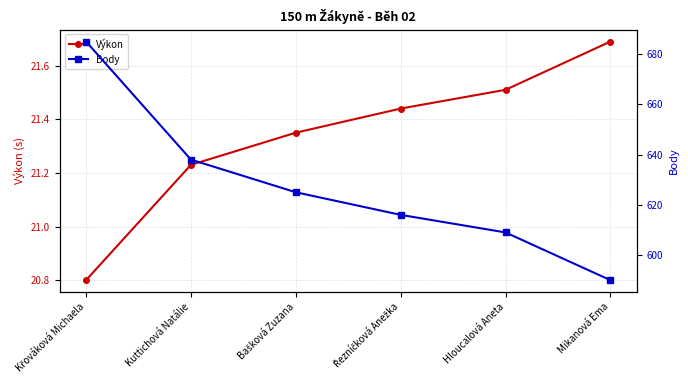

Reading right to left, list all the values displayed in this chart.

Výkon: 21.7	21.5	21.4	21.4	21.2	20.8
Body: 590.0	609.0	616.0	625.0	638.0	685.0